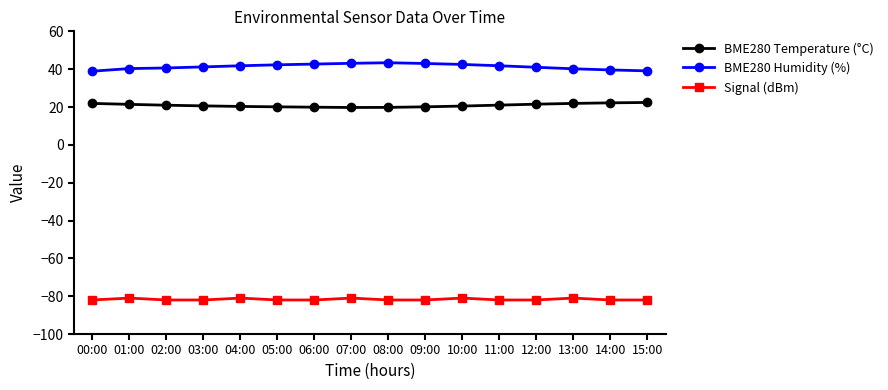

Is the value of BME280 Temperature (°C) at 05:00 greater than the value of Signal (dBm) at 05:00?

Yes